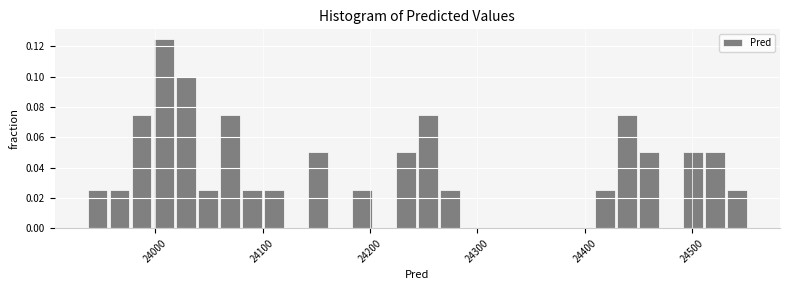

Around what value on the x-axis is the tallest bar? Give the approximate position of its centre, as read against the axis.

24010